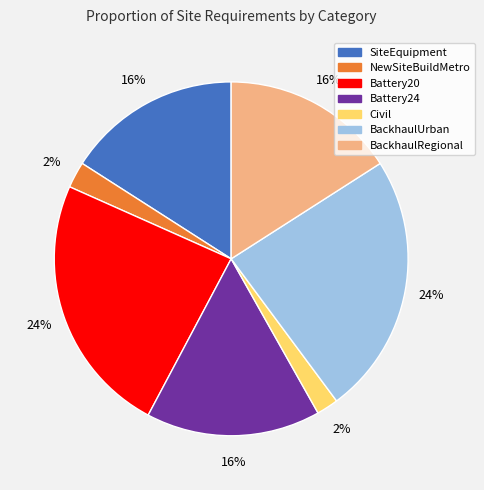

To the nearest percent, what is the difference between the largest and smallest slice percentages?

22%